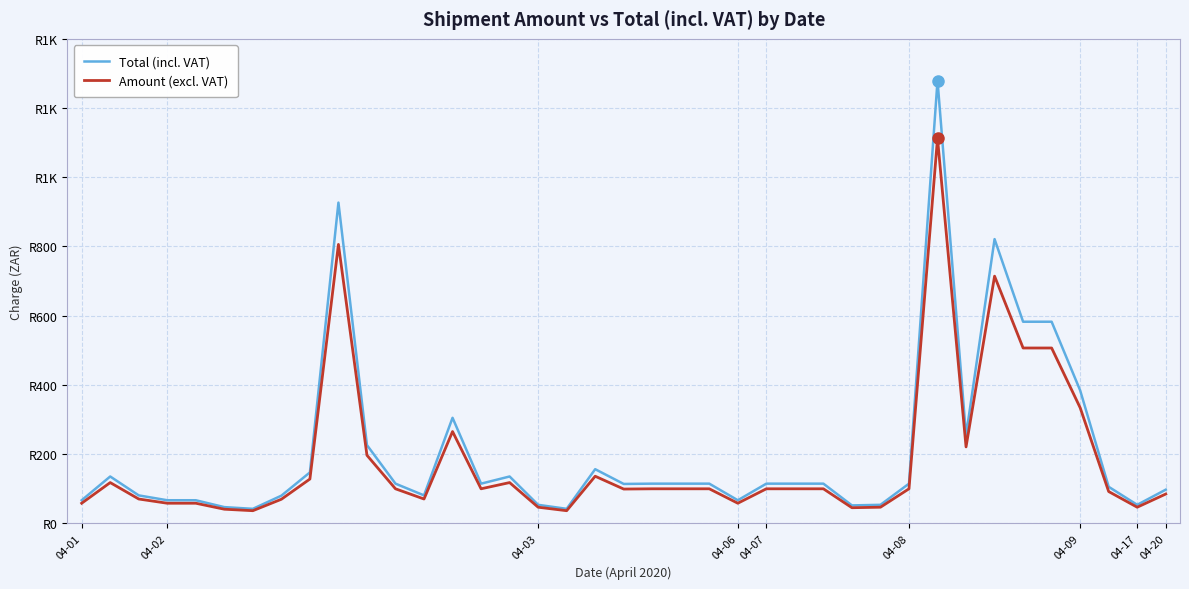

Is this an area chart (filled region under the line)?

No